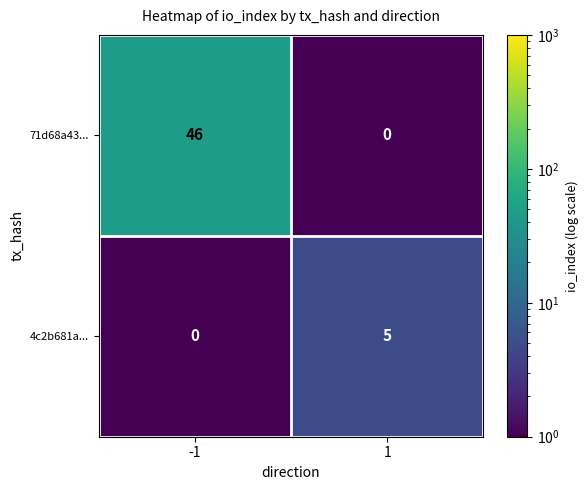

What is the spread (max minus min) of values at 1?

5